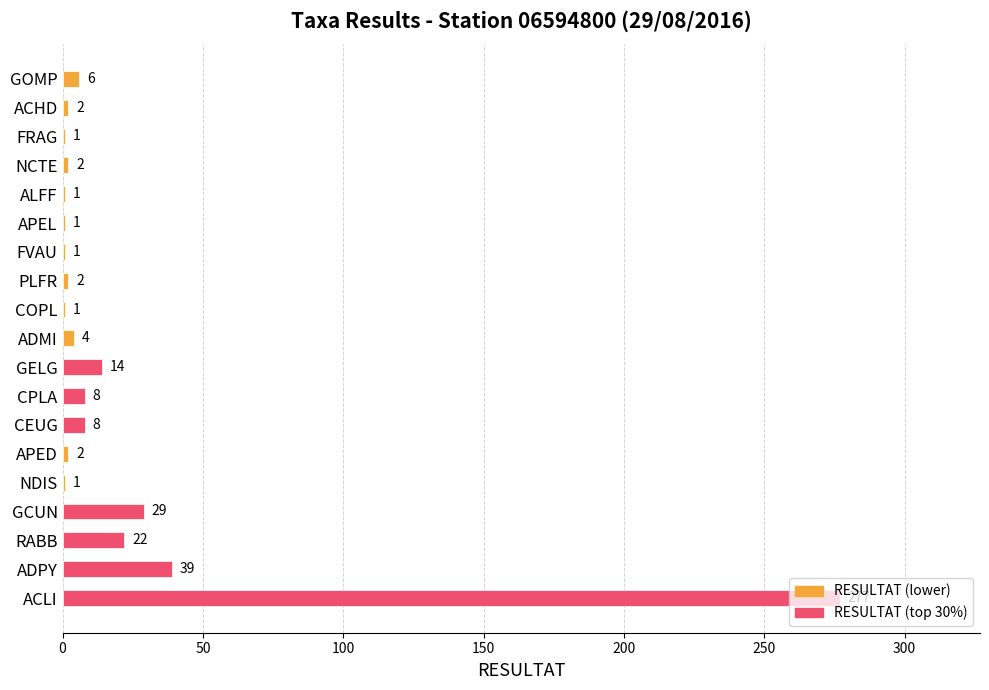

Where is the data nearest to the value 139?

ADPY